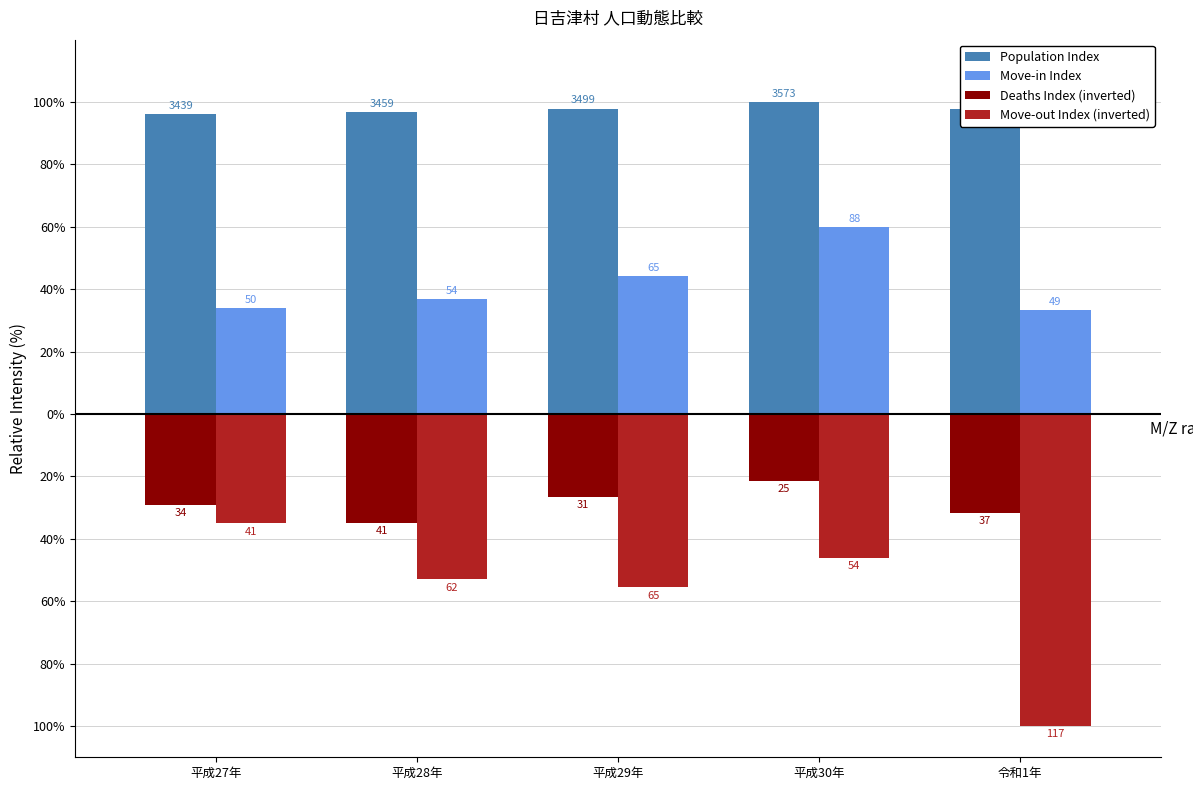

Which series has the widest spread of values?

Move-out Index (inverted)